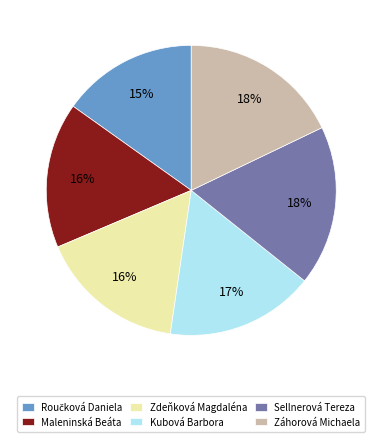

Does any single category account for the majority?

No